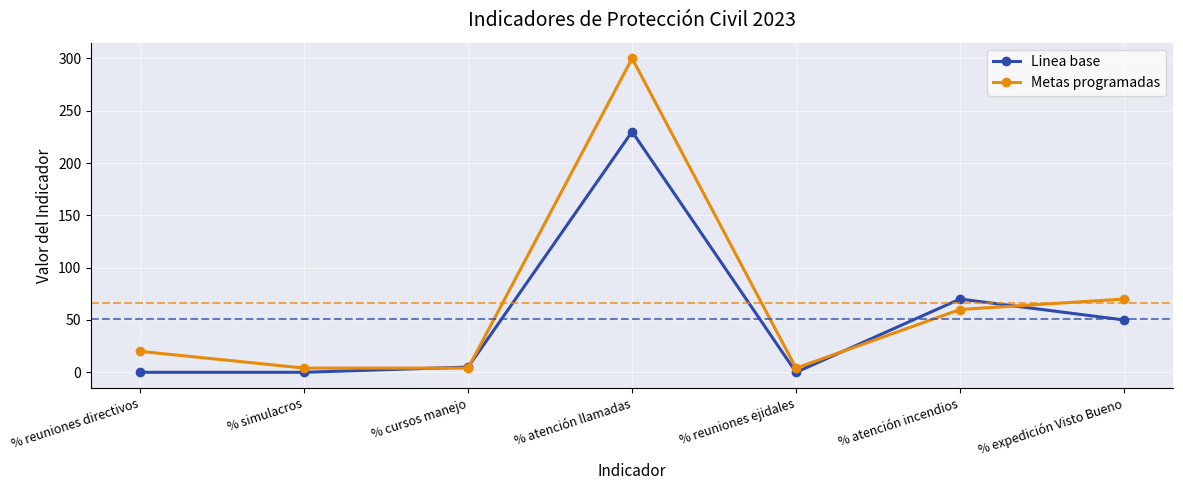

True or false: Metas programadas has more than 0 interior local peaks.

True